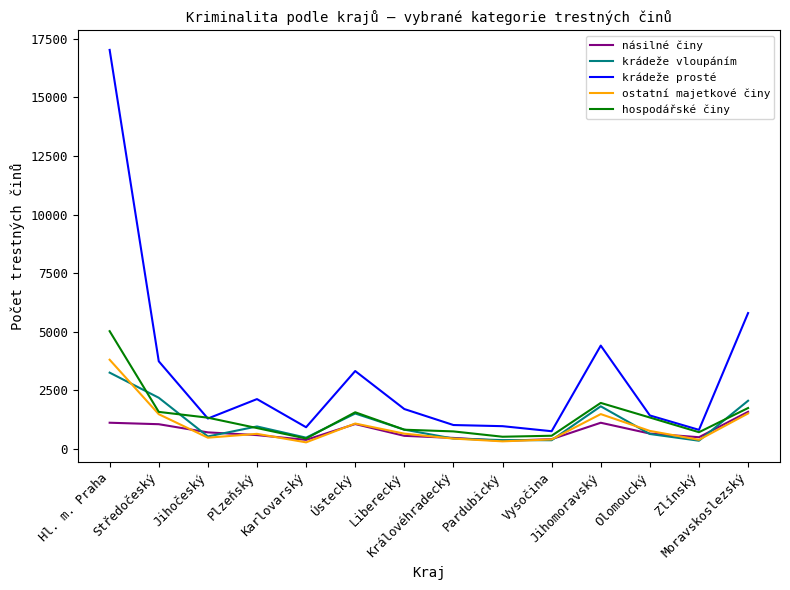

True or false: krádeže vloupáním and krádeže prosté cross at least once.

False